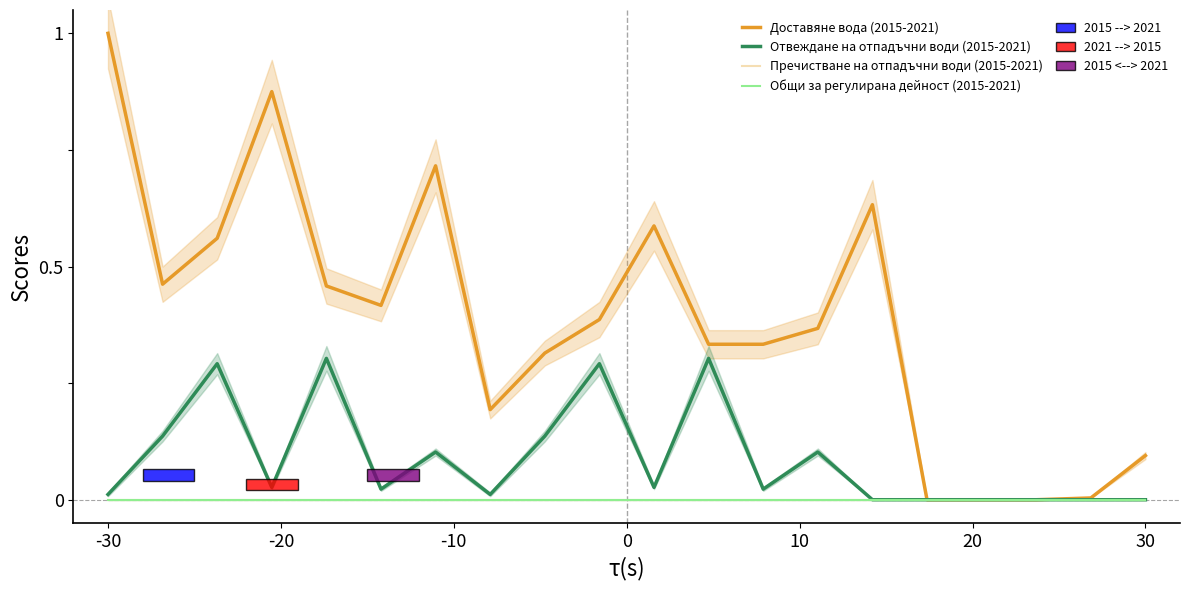

Is this an area chart (filled region under the line)?

No